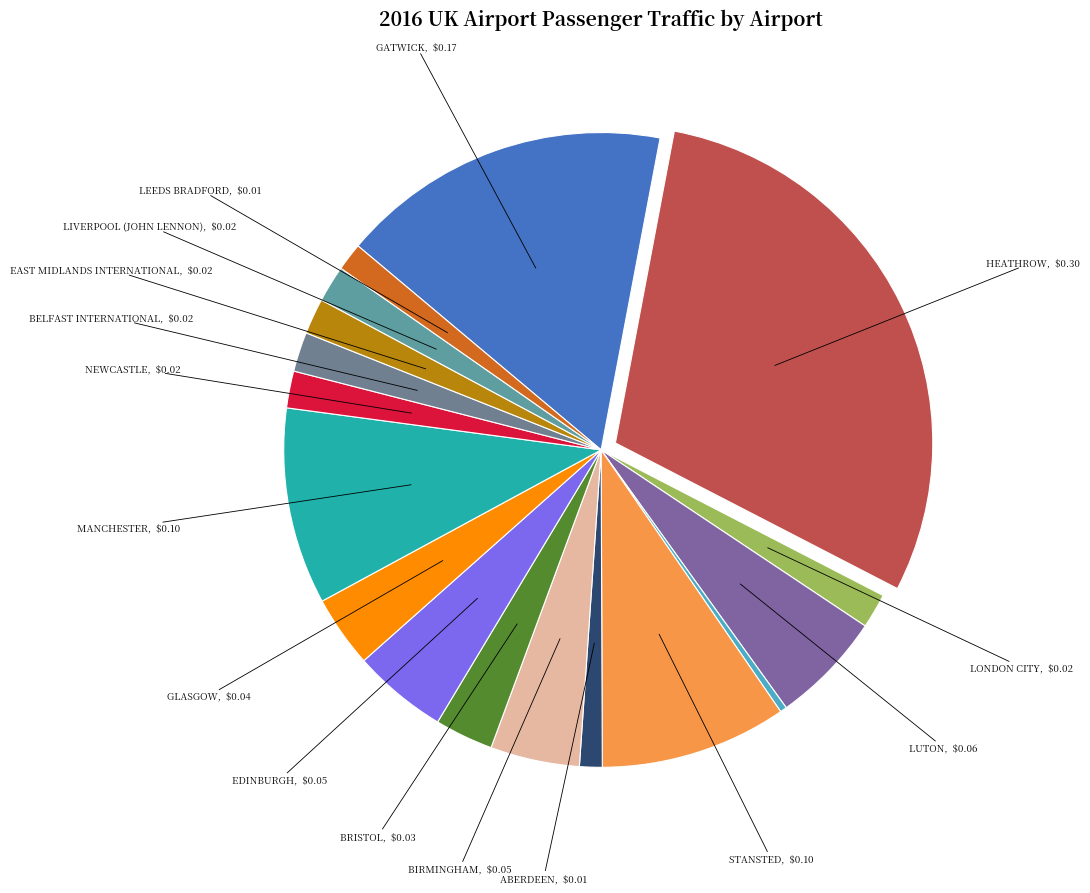

How many segments does this pie chart have?

17